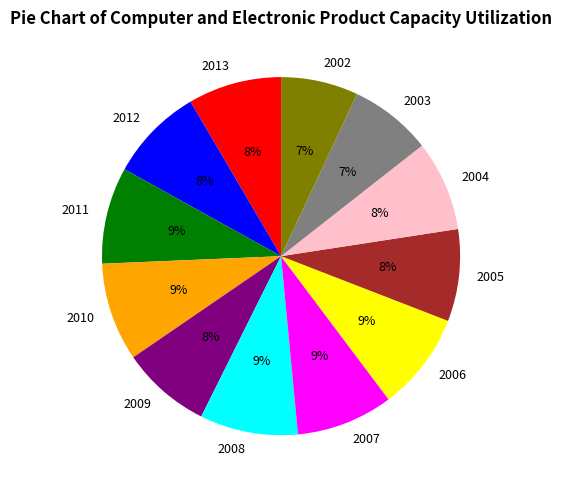

Is it true that 2008 is 16% of the pie?

False